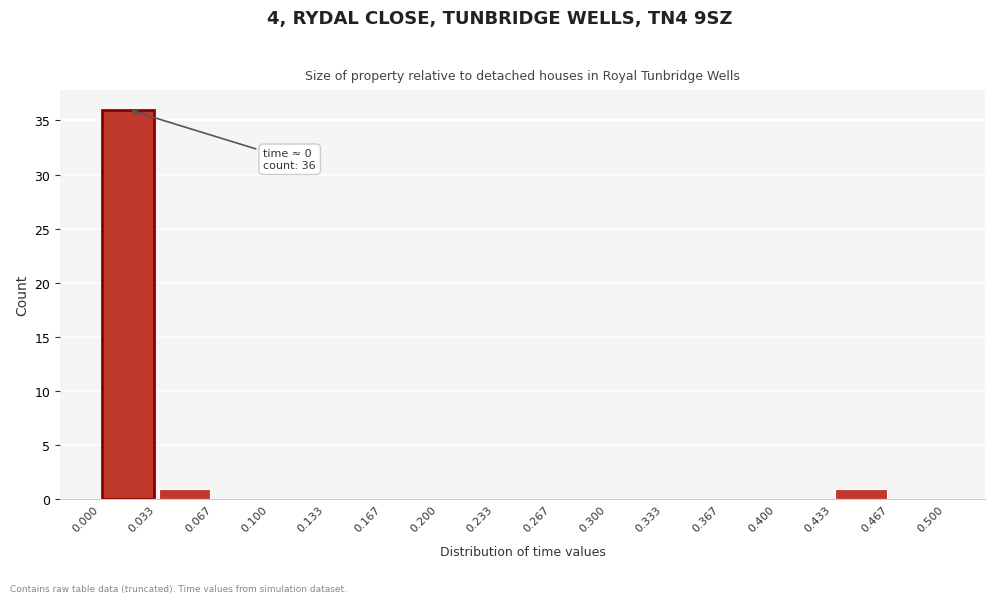

Over which range of the x-axis is the bar tallest?

0.000 to 0.033